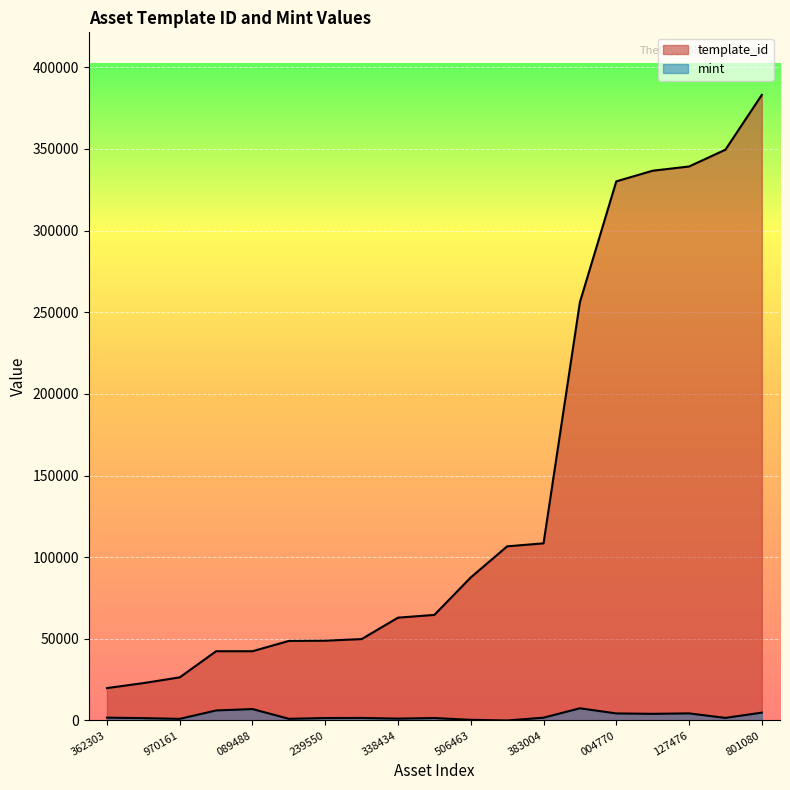

True or false: mint and template_id cross at least once.

False